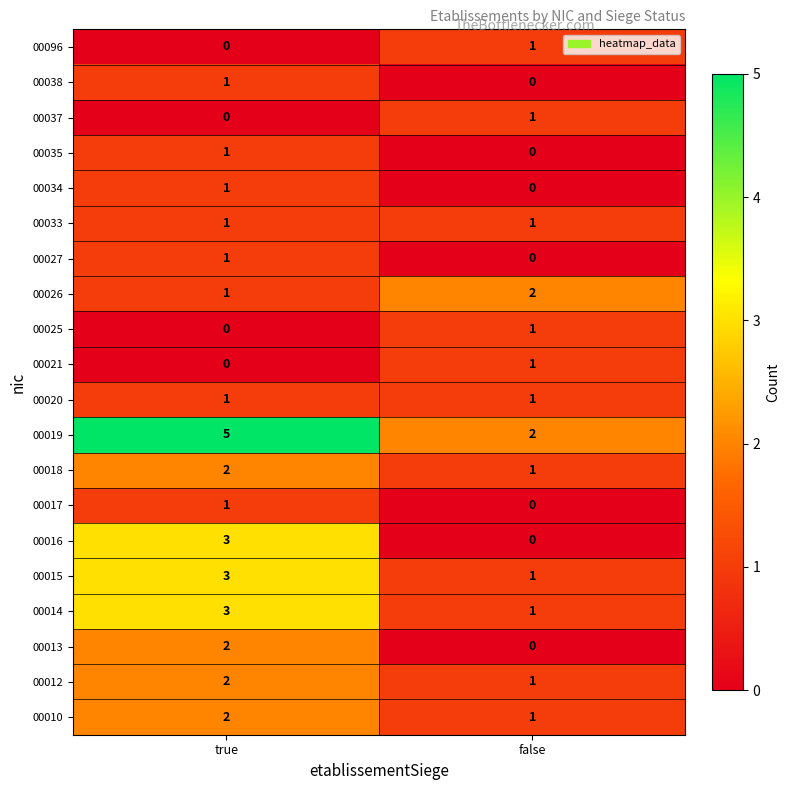

At which category does the chart reach its peak across all series?

true